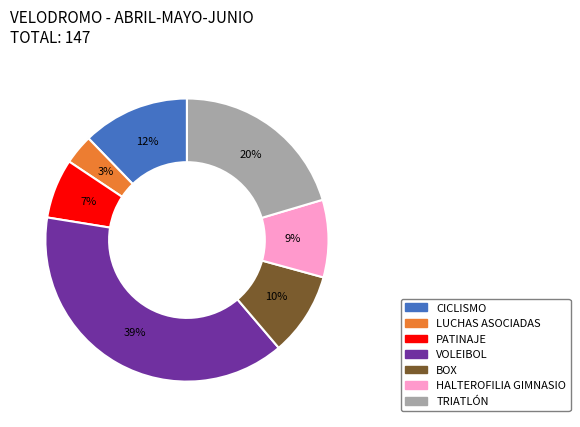

Is there any slice that represents more than half of the pie?

No